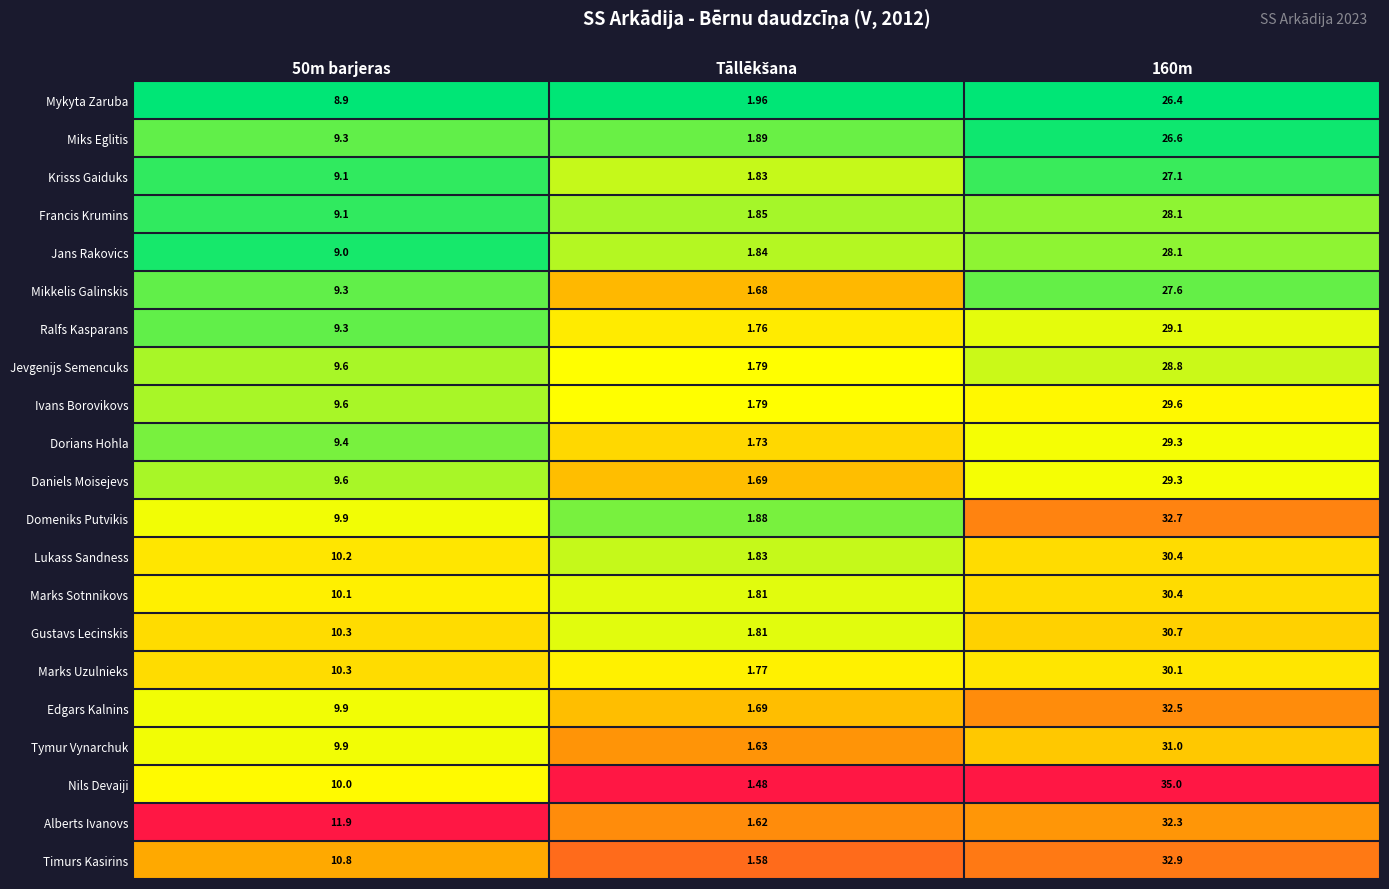

What is the maximum value shown in the chart?

35.0